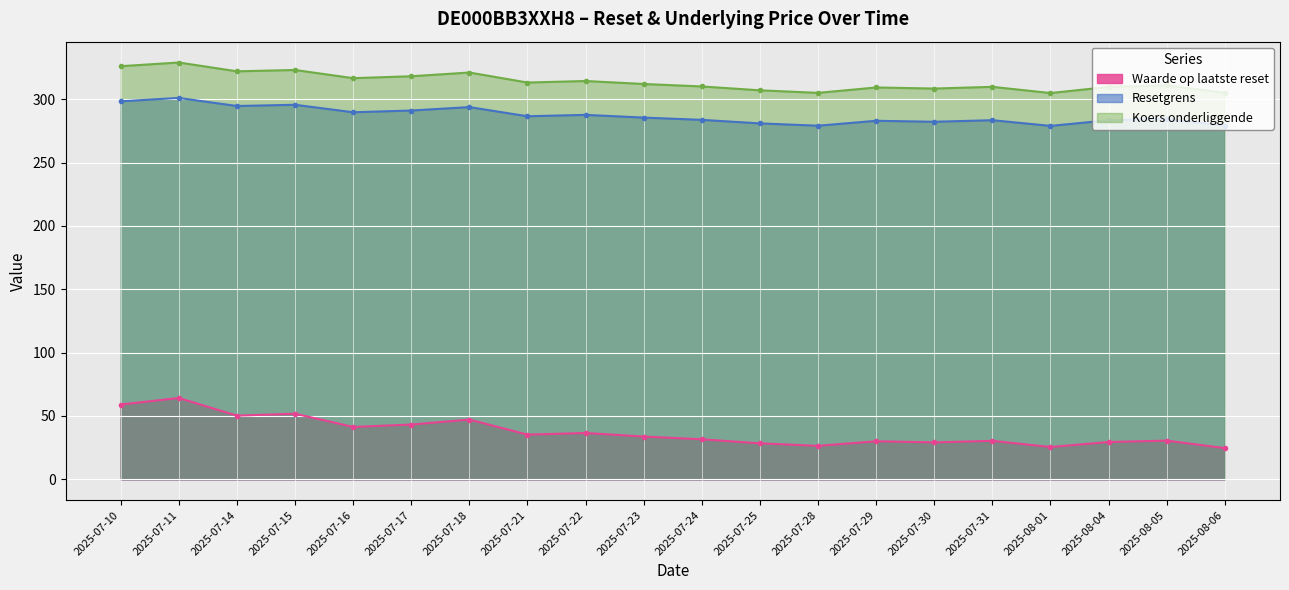

Reading right to left, list all the values displayed in this chart.

Waarde op laatste reset: 2025-08-06=24.6	2025-08-05=30.6	2025-08-04=29.4	2025-08-01=25.5	2025-07-31=30.4	2025-07-30=29.2	2025-07-29=30.0	2025-07-28=26.4	2025-07-25=28.4	2025-07-24=31.6	2025-07-23=33.8	2025-07-22=36.6	2025-07-21=35.3	2025-07-18=47.2	2025-07-17=43.2	2025-07-16=41.4	2025-07-15=51.8	2025-07-14=50.2	2025-07-11=64.2	2025-07-10=59.0
Resetgrens: 2025-08-06=279.1	2025-08-05=284.5	2025-08-04=283.4	2025-08-01=278.9	2025-07-31=283.4	2025-07-30=282.2	2025-07-29=283.0	2025-07-28=279.1	2025-07-25=280.9	2025-07-24=283.7	2025-07-23=285.5	2025-07-22=287.6	2025-07-21=286.5	2025-07-18=293.8	2025-07-17=291.1	2025-07-16=289.7	2025-07-15=295.6	2025-07-14=294.6	2025-07-11=301.0	2025-07-10=298.3
Koers onderliggende: 2025-08-06=305.0	2025-08-05=310.9	2025-08-04=309.7	2025-08-01=304.9	2025-07-31=309.8	2025-07-30=308.4	2025-07-29=309.2	2025-07-28=305.0	2025-07-25=307.0	2025-07-24=310.1	2025-07-23=312.0	2025-07-22=314.4	2025-07-21=313.1	2025-07-18=321.1	2025-07-17=318.1	2025-07-16=316.6	2025-07-15=323.1	2025-07-14=322.0	2025-07-11=328.9	2025-07-10=326.1